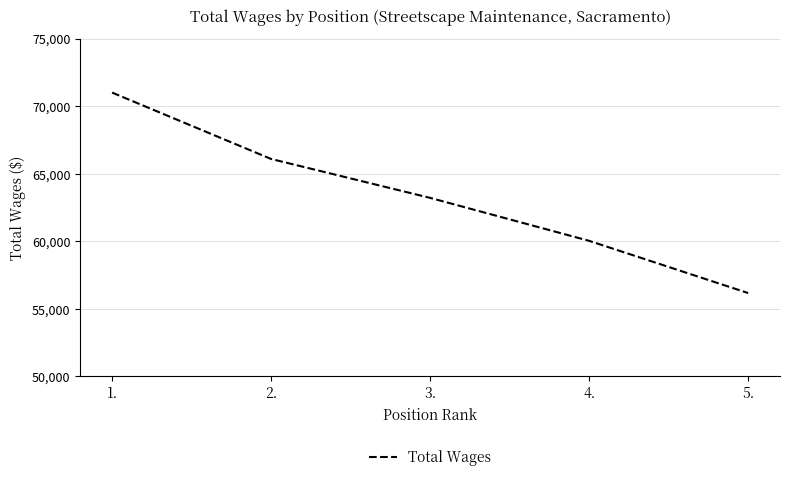

True or false: there are more than 2 points higher than both neighbors.

False